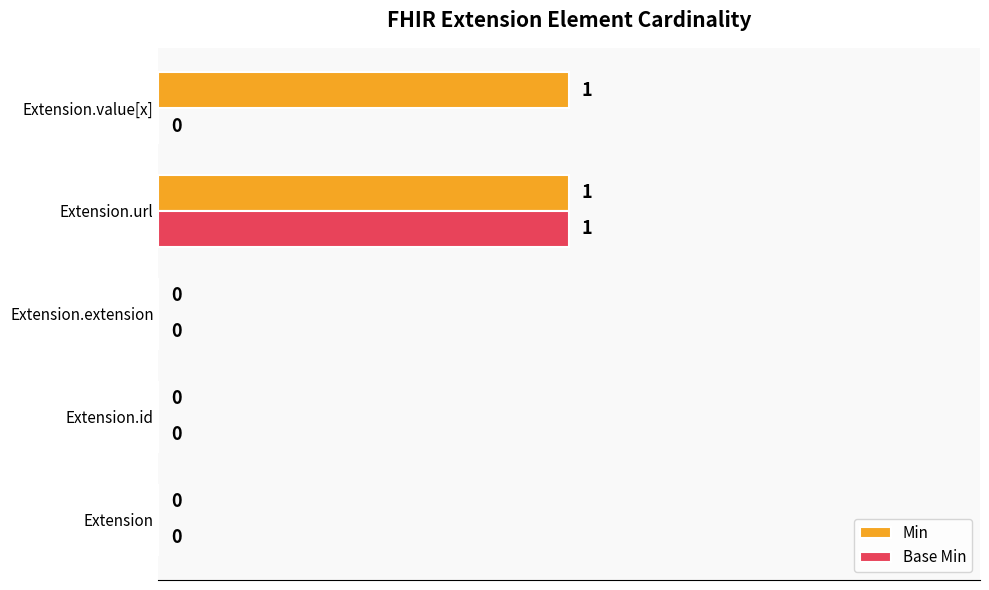

How many data points in Min are above 0?

2